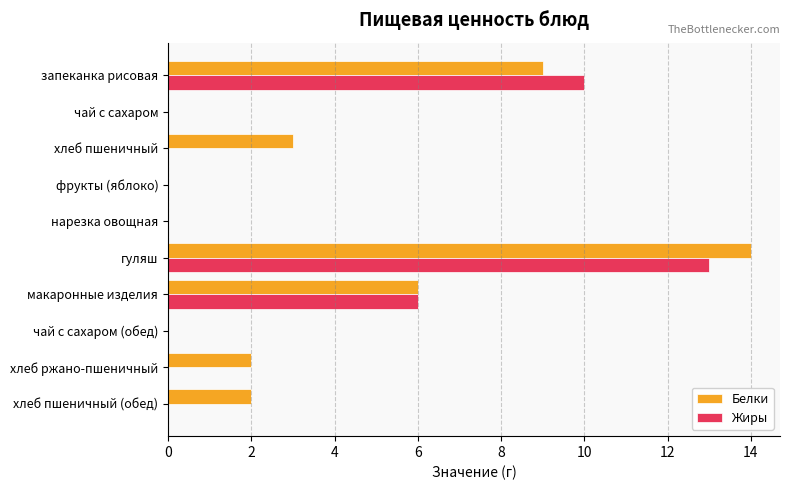

True or false: Белки has a value of 9 at запеканка рисовая.

True